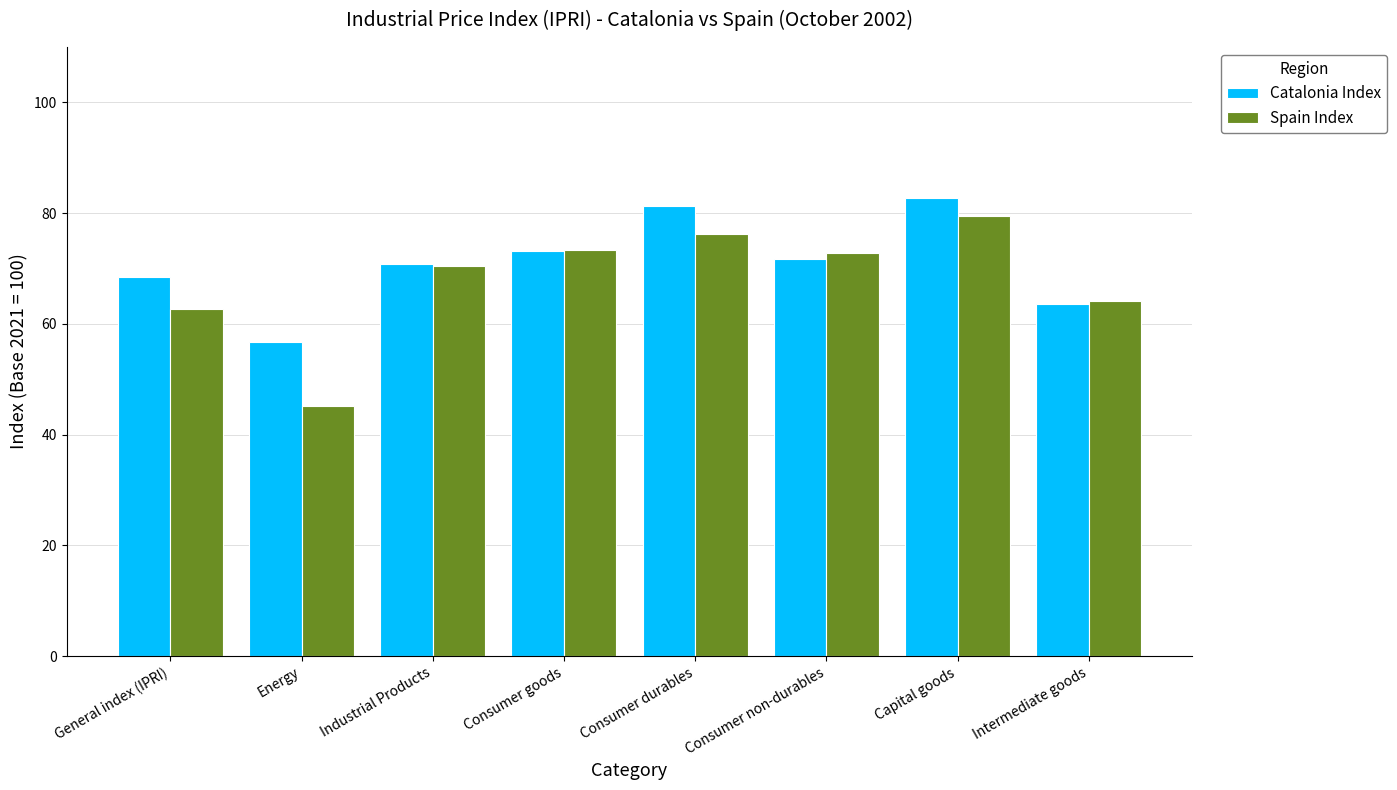

What is the value of the Catalonia Index bar at the 8th from the left?

63.5